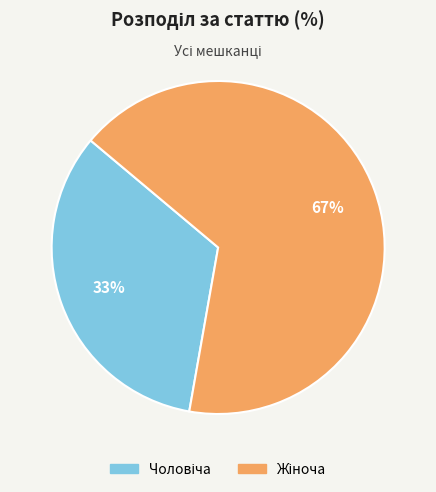

Is there a majority slice in this chart?

Yes